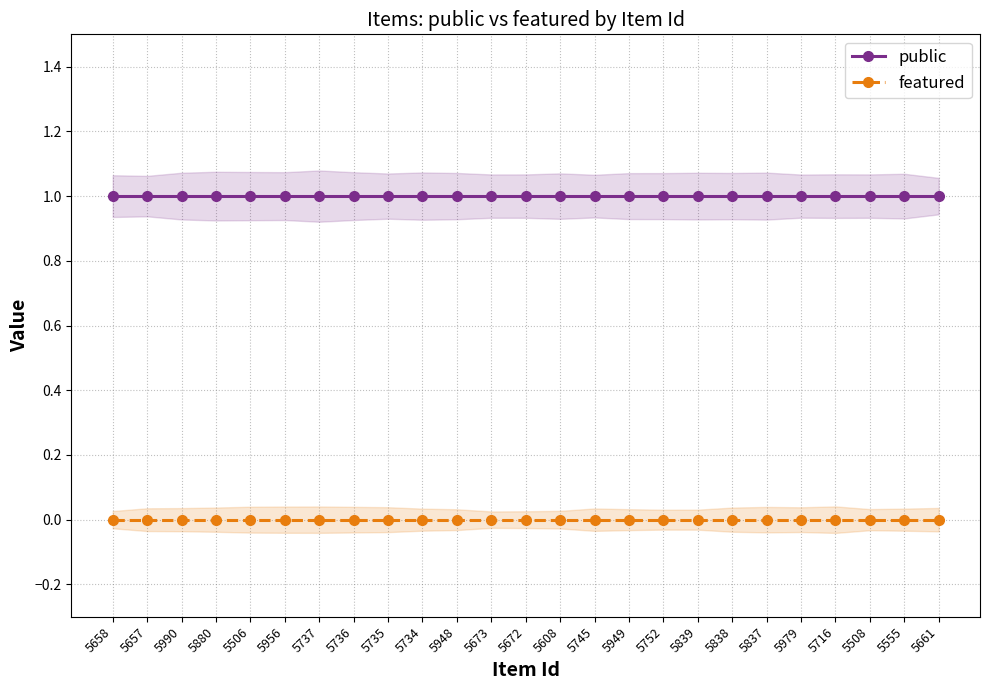

What is the average value of the public series?

1